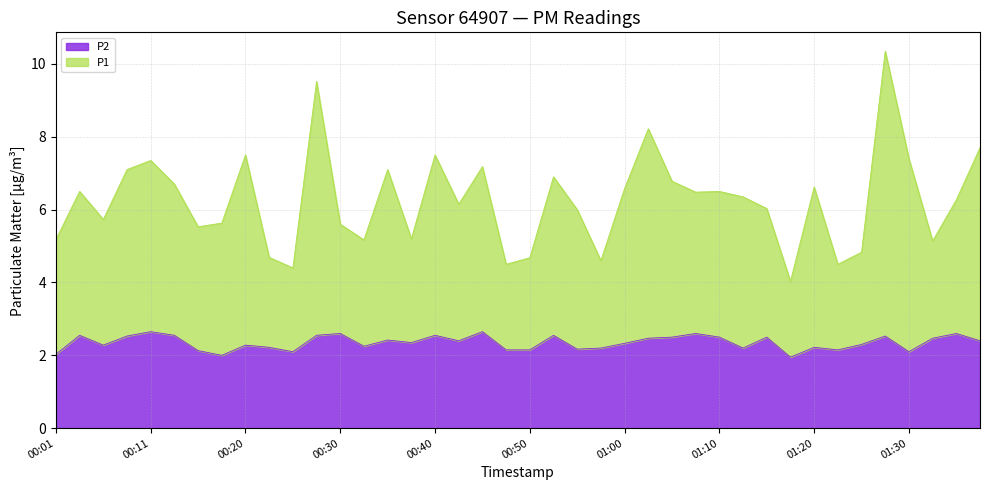

Between 00:40 and 00:47, which is larger?

00:40